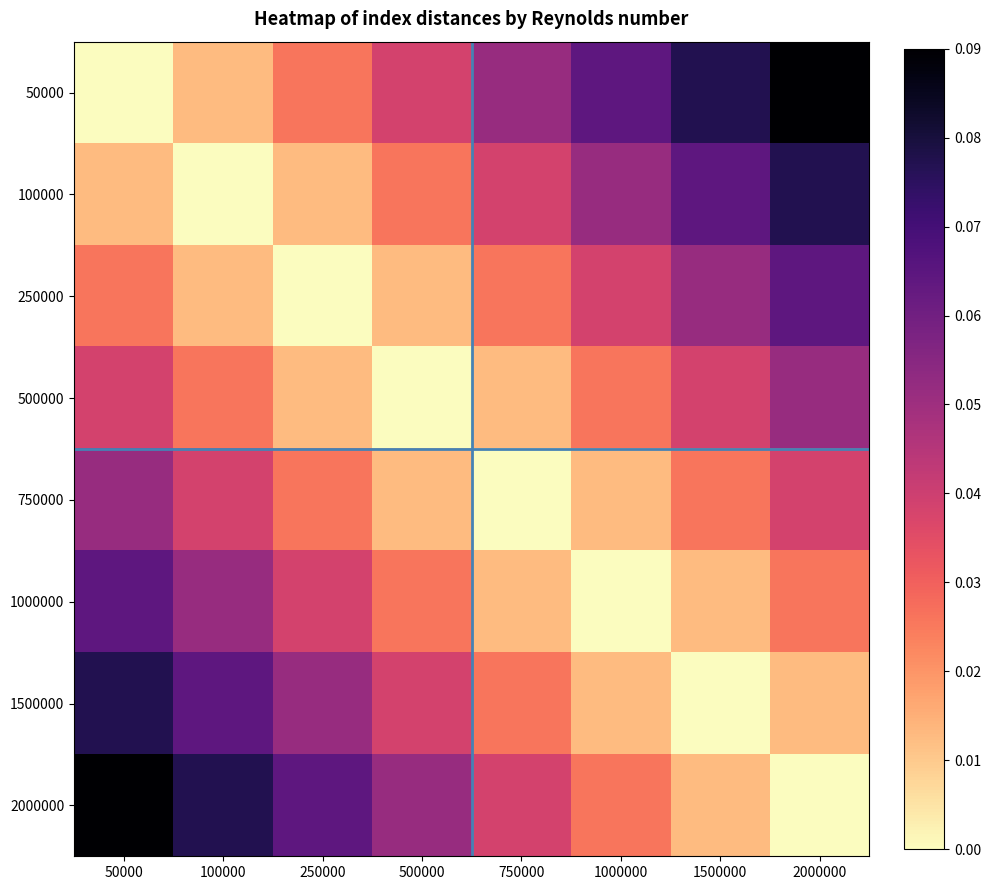

Reading left to right, list all the values displayed in this chart.

50000: 50000=0.0	100000=0.0	250000=0.0	500000=0.0	750000=0.1	1000000=0.1	1500000=0.1	2000000=0.1
100000: 50000=0.0	100000=0.0	250000=0.0	500000=0.0	750000=0.0	1000000=0.1	1500000=0.1	2000000=0.1
250000: 50000=0.0	100000=0.0	250000=0.0	500000=0.0	750000=0.0	1000000=0.0	1500000=0.1	2000000=0.1
500000: 50000=0.0	100000=0.0	250000=0.0	500000=0.0	750000=0.0	1000000=0.0	1500000=0.0	2000000=0.1
750000: 50000=0.1	100000=0.0	250000=0.0	500000=0.0	750000=0.0	1000000=0.0	1500000=0.0	2000000=0.0
1000000: 50000=0.1	100000=0.1	250000=0.0	500000=0.0	750000=0.0	1000000=0.0	1500000=0.0	2000000=0.0
1500000: 50000=0.1	100000=0.1	250000=0.1	500000=0.0	750000=0.0	1000000=0.0	1500000=0.0	2000000=0.0
2000000: 50000=0.1	100000=0.1	250000=0.1	500000=0.1	750000=0.0	1000000=0.0	1500000=0.0	2000000=0.0